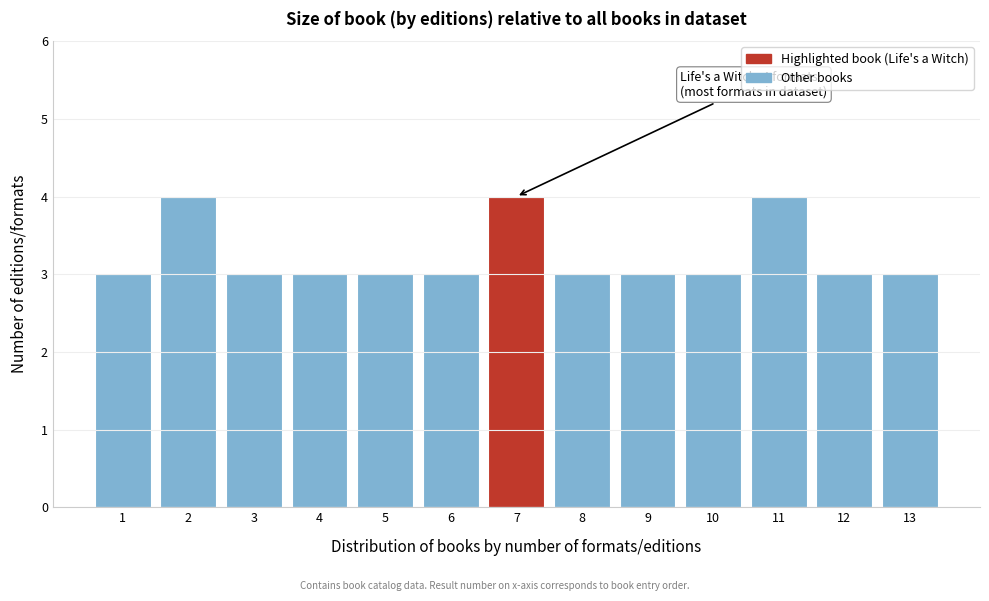

Reading left to right, transcribe all the data shown in this chart.

1=3	2=4	3=3	4=3	5=3	6=3	7=4	8=3	9=3	10=3	11=4	12=3	13=3